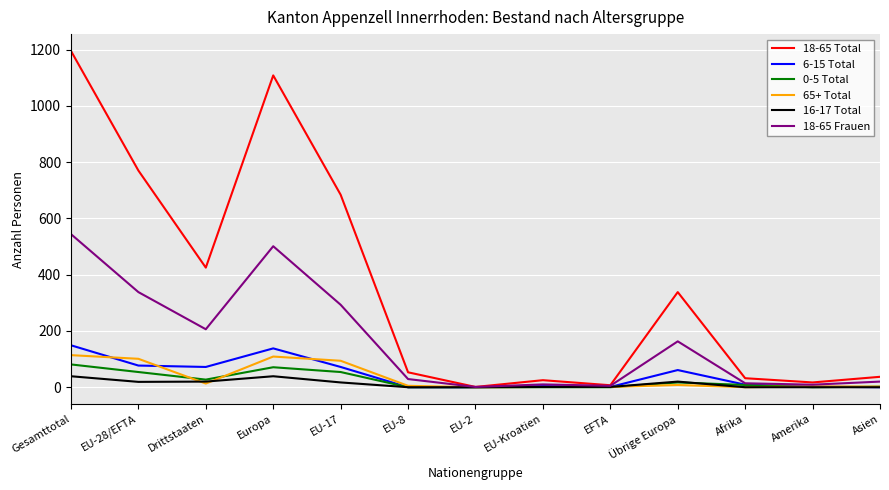

True or false: 18-65 Total has a value of 1108 at Europa.

True